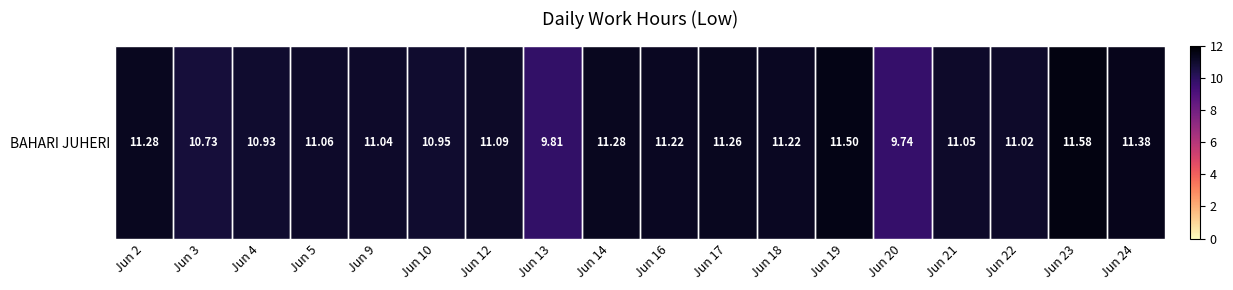

Which has a higher value, Jun 12 or Jun 20?

Jun 12